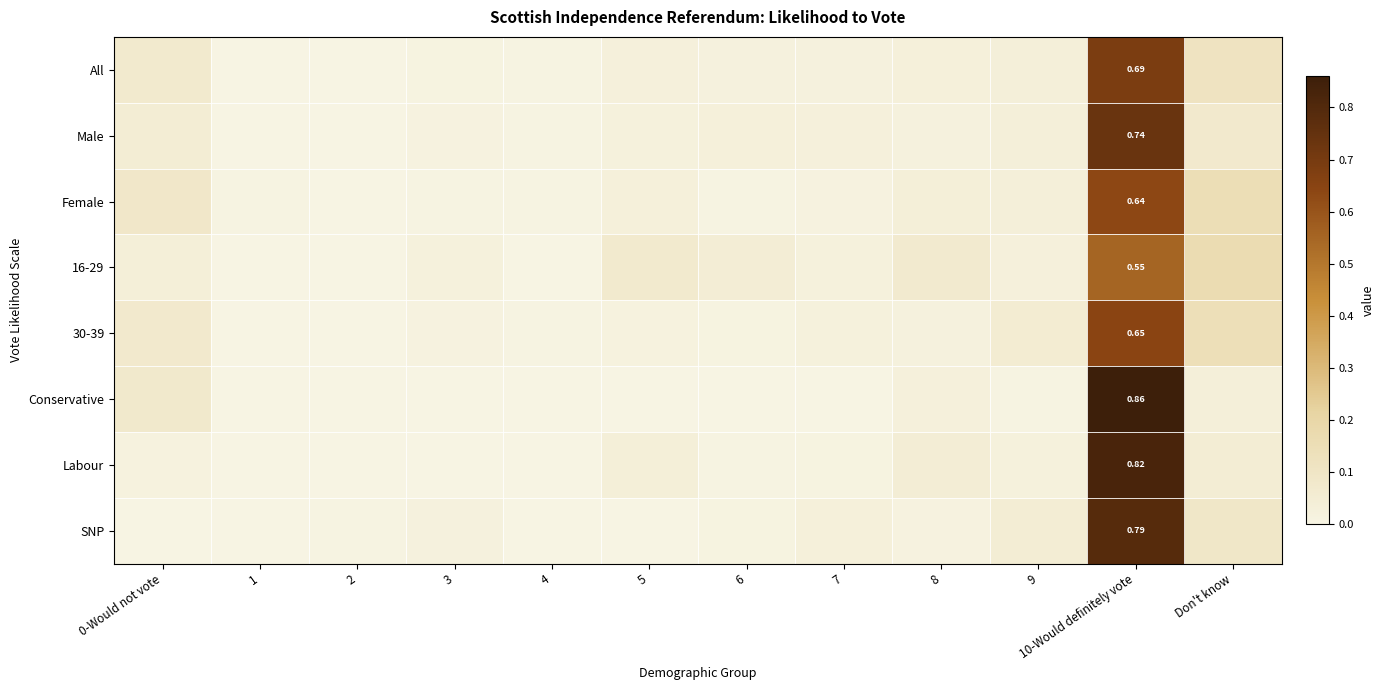

What is the maximum value for Conservative?

0.9